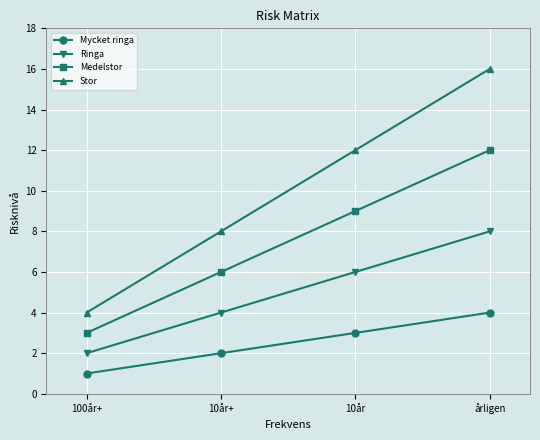

Rank the categories by Medelstor value from lowest to highest.

100år+, 10år+, 10år, årligen